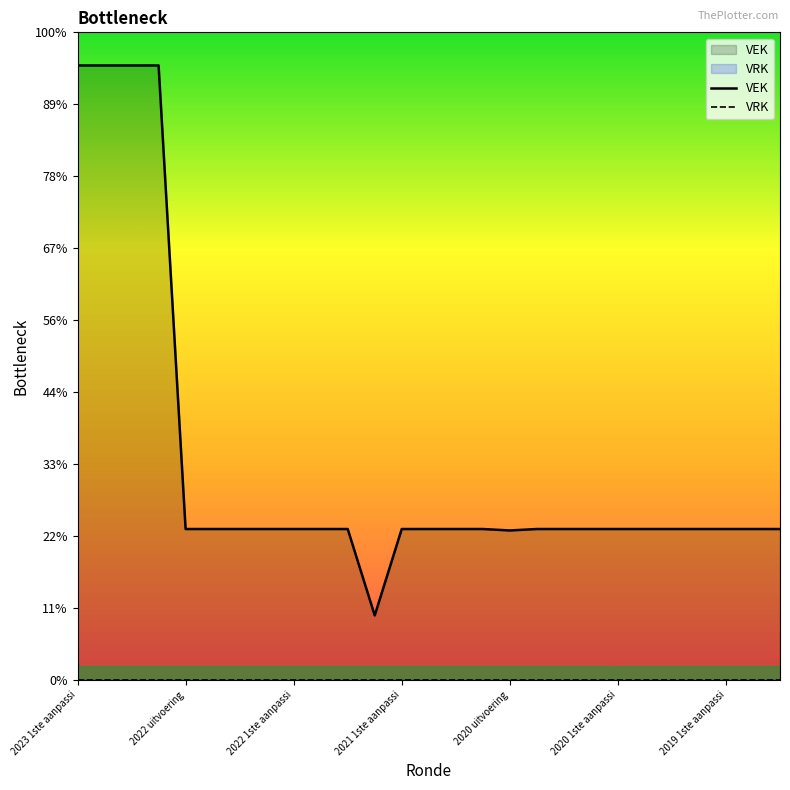

Rank the series by their maximum value, from lowest to highest.

VRK, VEK